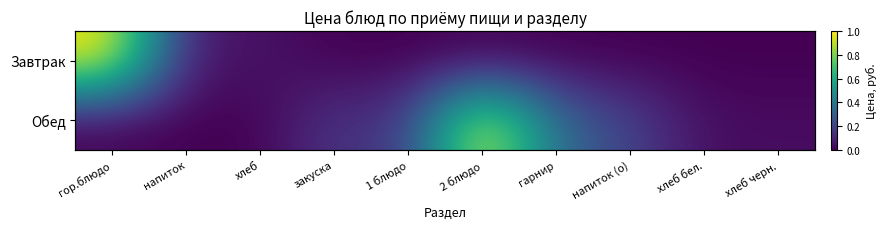

Rank the categories by Обед value from highest to lowest.

2 блюдо, гарнир, напиток (о), закуска, 1 блюдо, хлеб бел., хлеб черн., гор.блюдо, напиток, хлеб